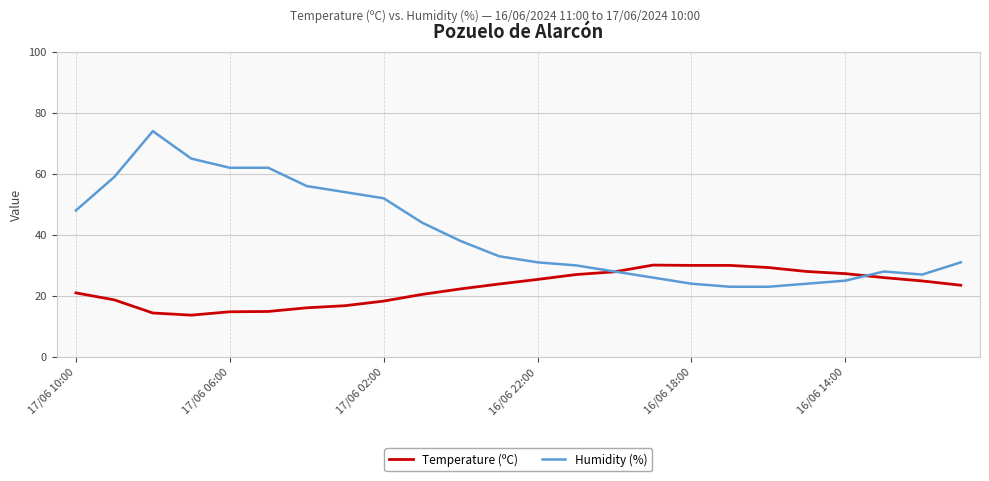

Rank the series by their maximum value, from highest to lowest.

Humidity (%), Temperature (ºC)